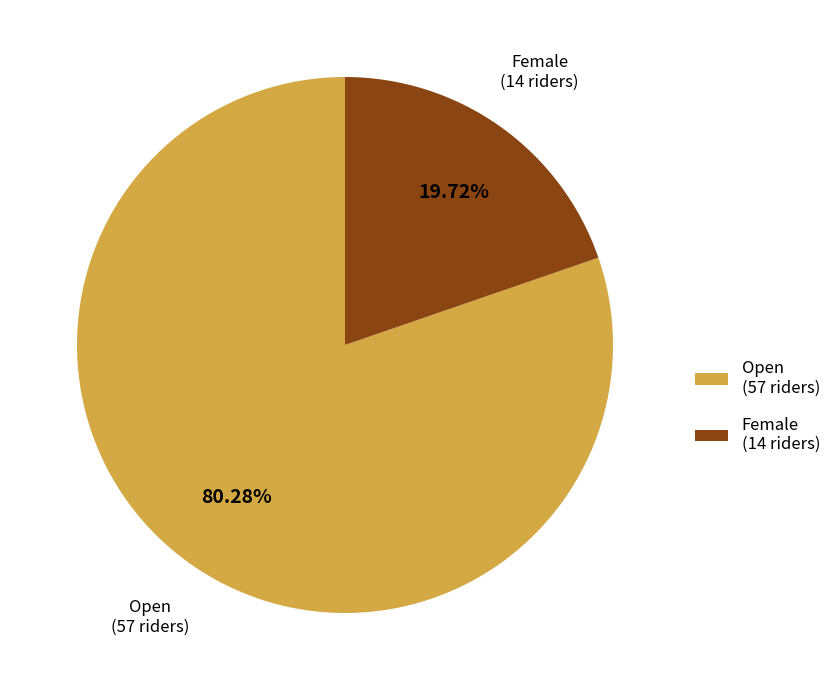

Rank the categories by value from highest to lowest.

Open, Female